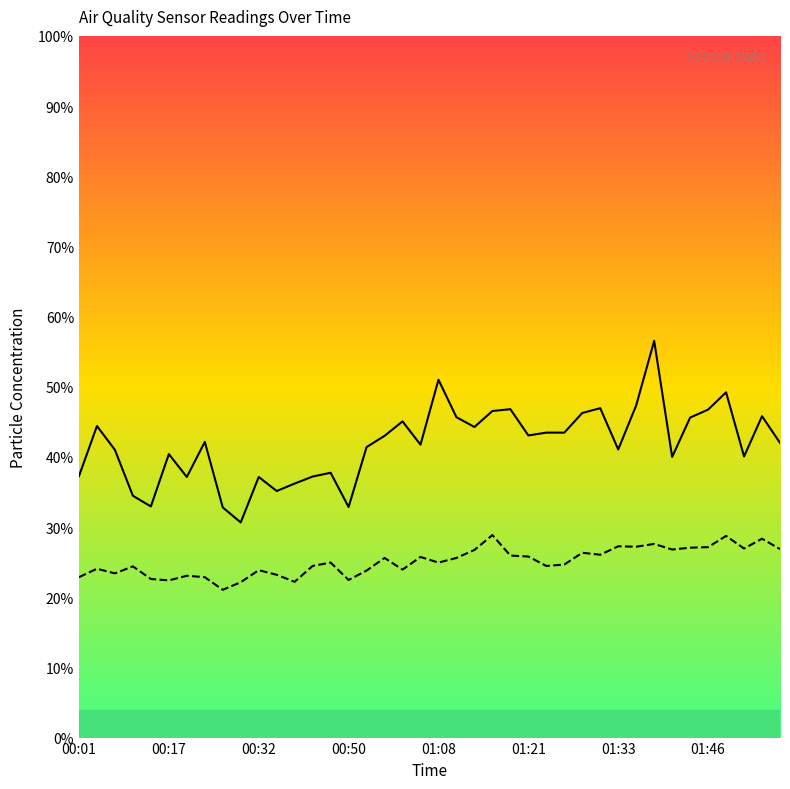

Which series has the widest spread of values?

SDS_P1